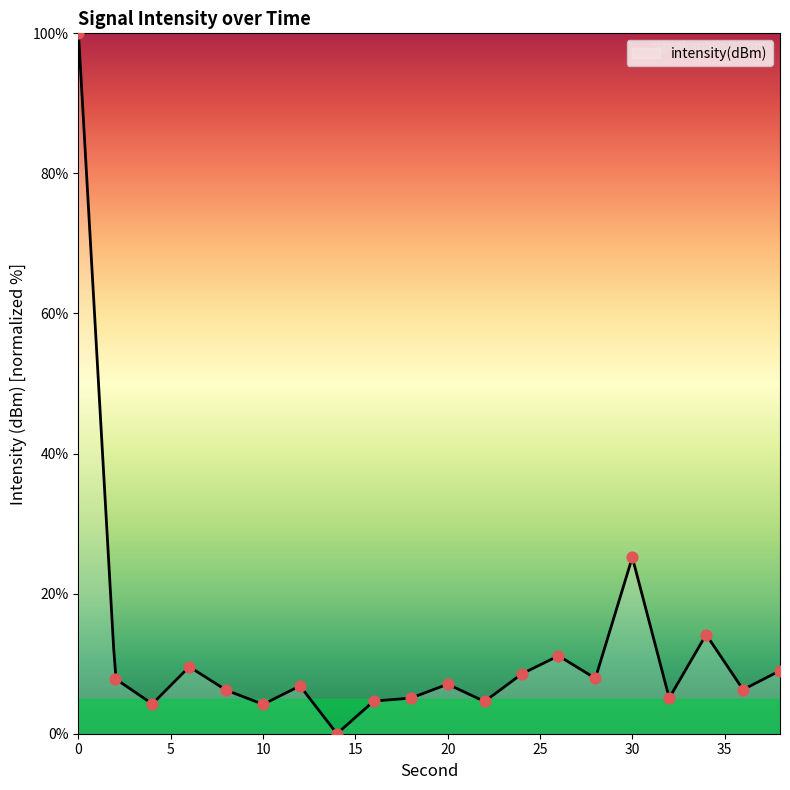

What is the ratio of the value at 38 to the value at 8?

1.4